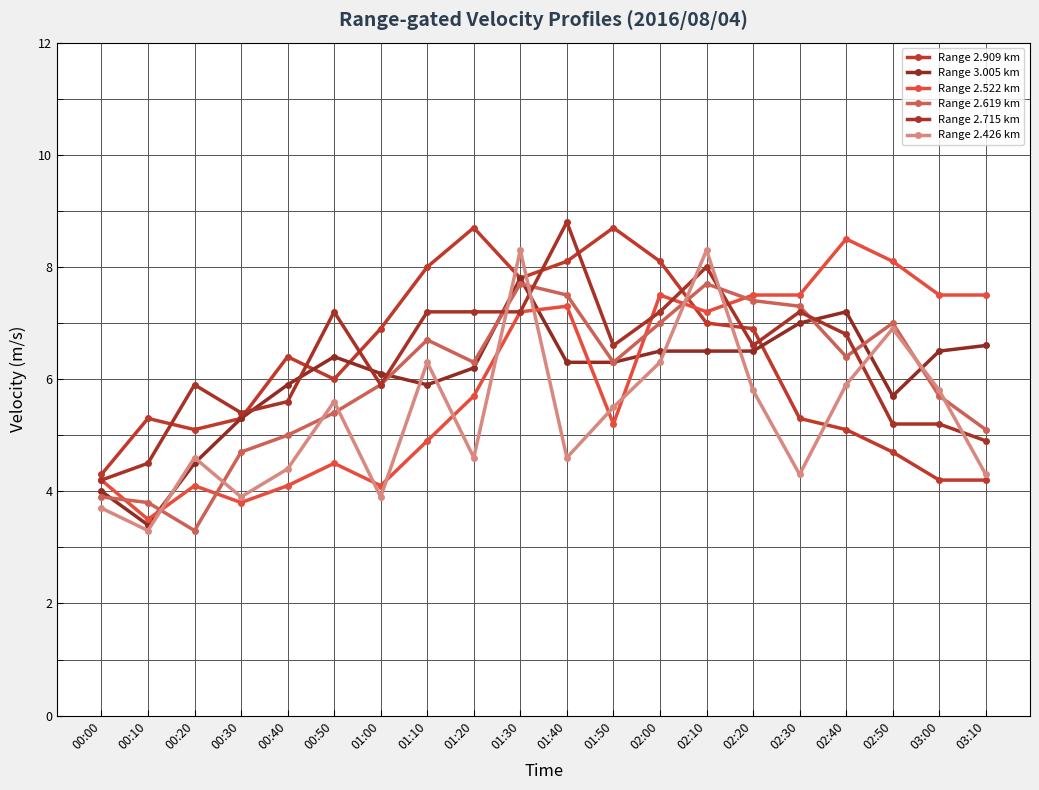

How many interior local peaks does the Range 2.426 km series have?

6